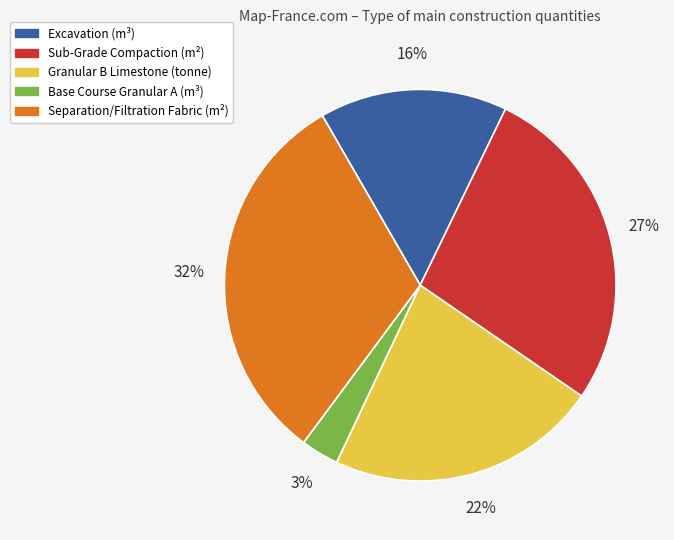

To the nearest percent, what portion does Granular B Limestone (tonne) represent?

22%